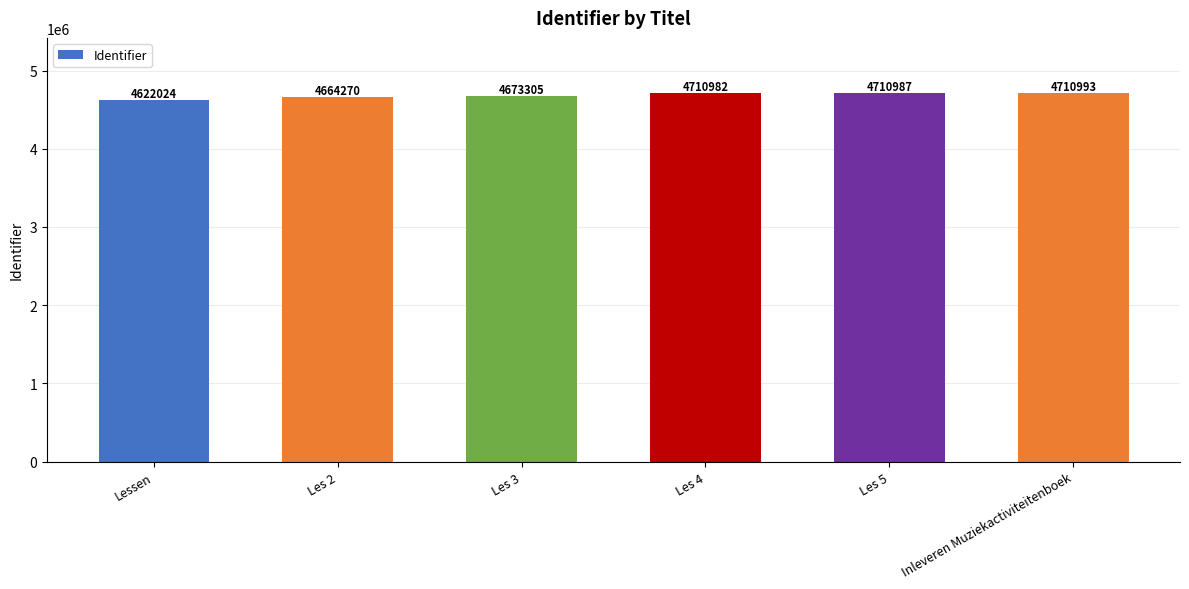

Reading left to right, transcribe all the data shown in this chart.

Lessen=4622024	Les 2=4664270	Les 3=4673305	Les 4=4710982	Les 5=4710987	Inleveren Muziekactiviteitenboek=4710993